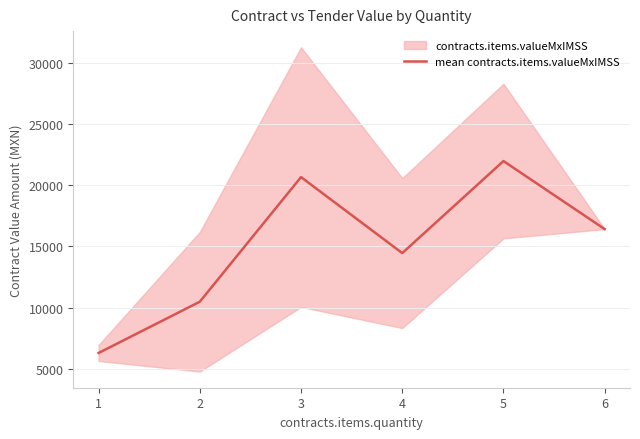

What is the difference between the maximum and minimum values?

15660.0